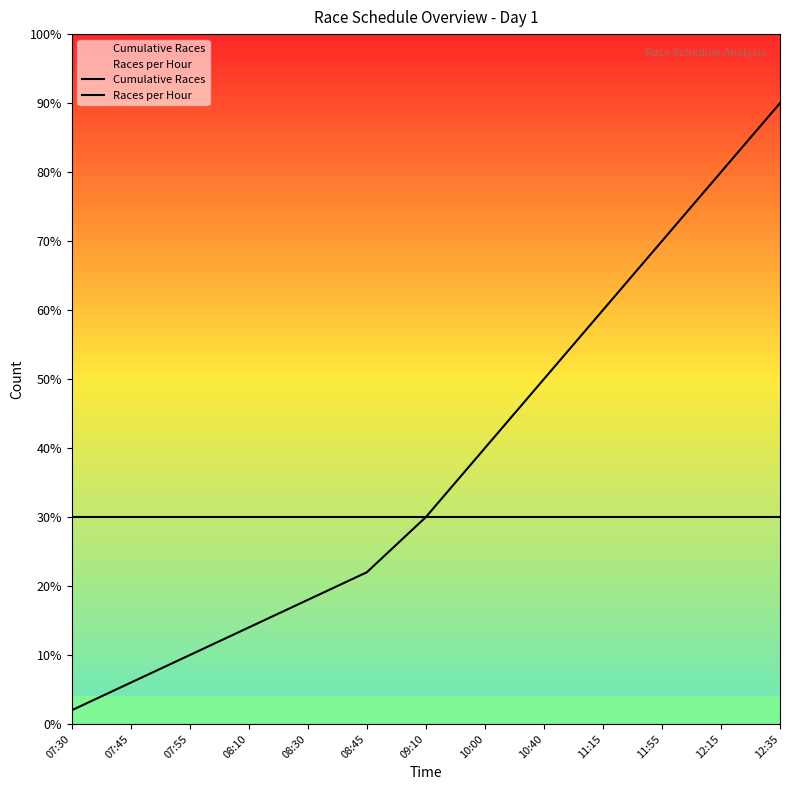

Is the value of Races per Hour at 08:30 greater than the value of Cumulative Races at 11:15?

No